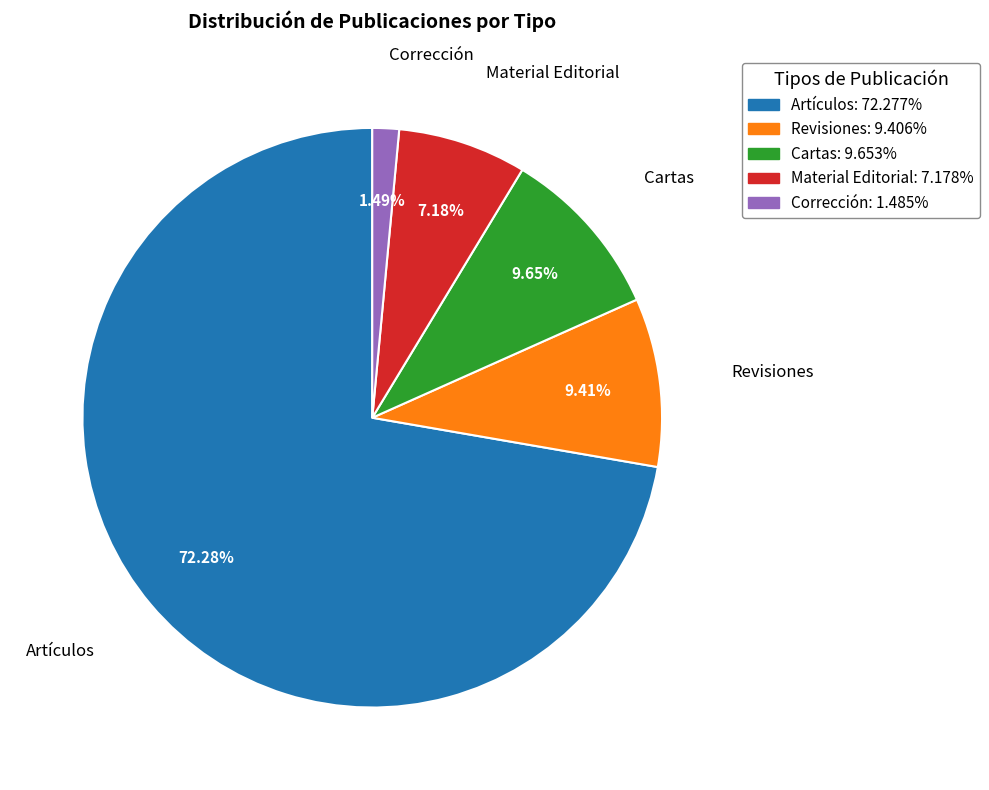

Does any single category account for the majority?

Yes